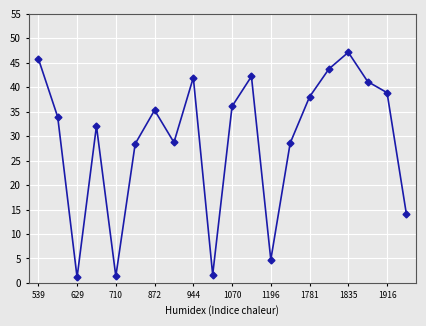

What is the value of the 19th point from the left?

38.9